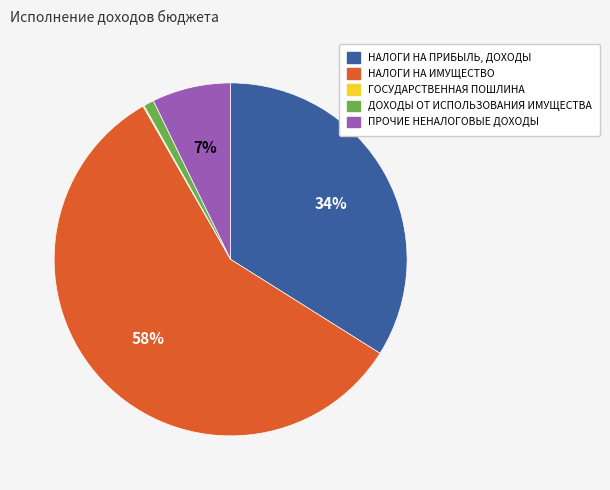

Is the sum of ДОХОДЫ ОТ ИСПОЛЬЗОВАНИЯ ИМУЩЕСТВА and НАЛОГИ НА ИМУЩЕСТВО greater than half?

Yes